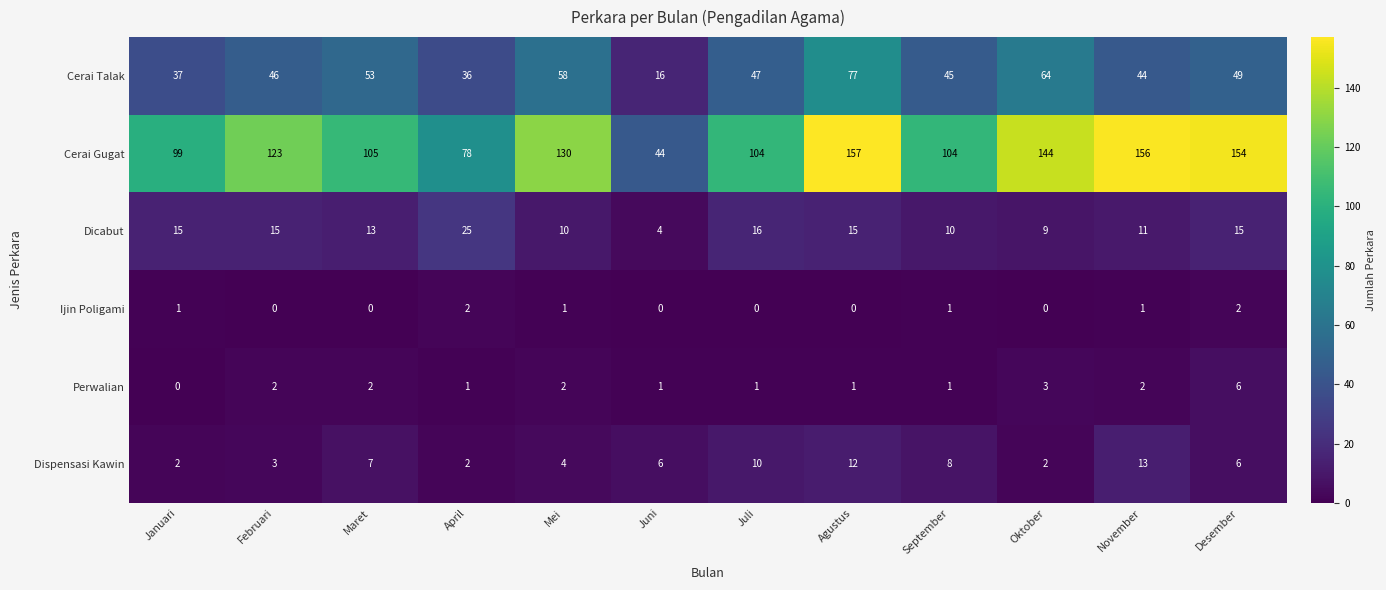

True or false: Perwalian has a value of 5 at Oktober.

False